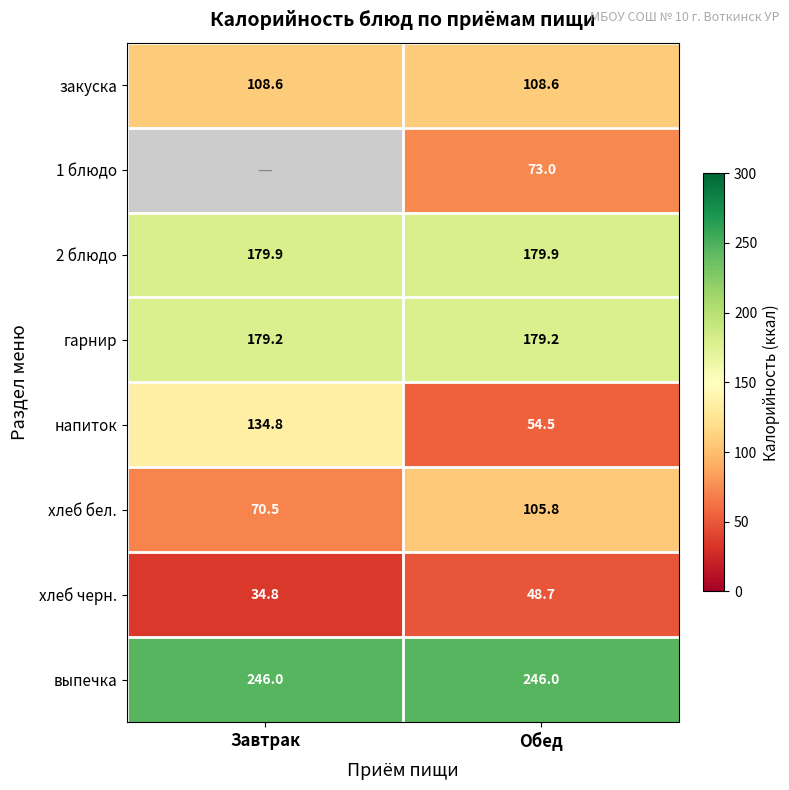

Which category has the highest value in the хлеб бел. series?

Обед